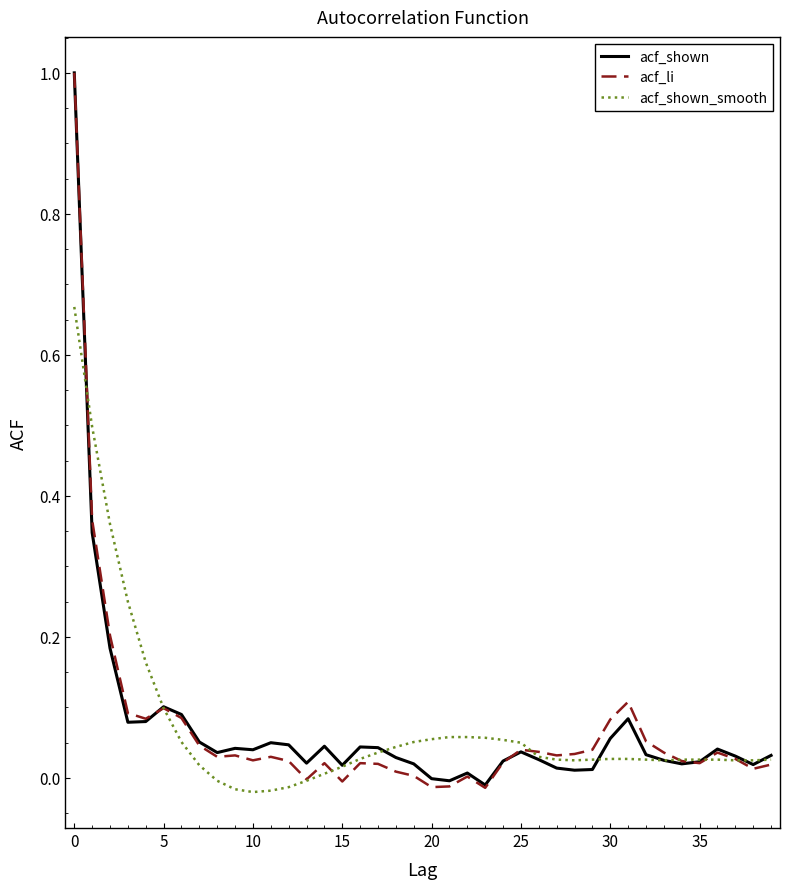

What is the maximum value shown in the chart?

1.0